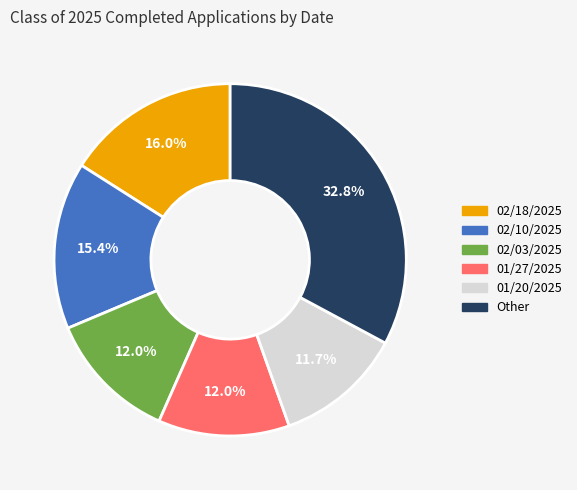

Combined, do 01/27/2025 and 02/18/2025 account for over 50%?

No